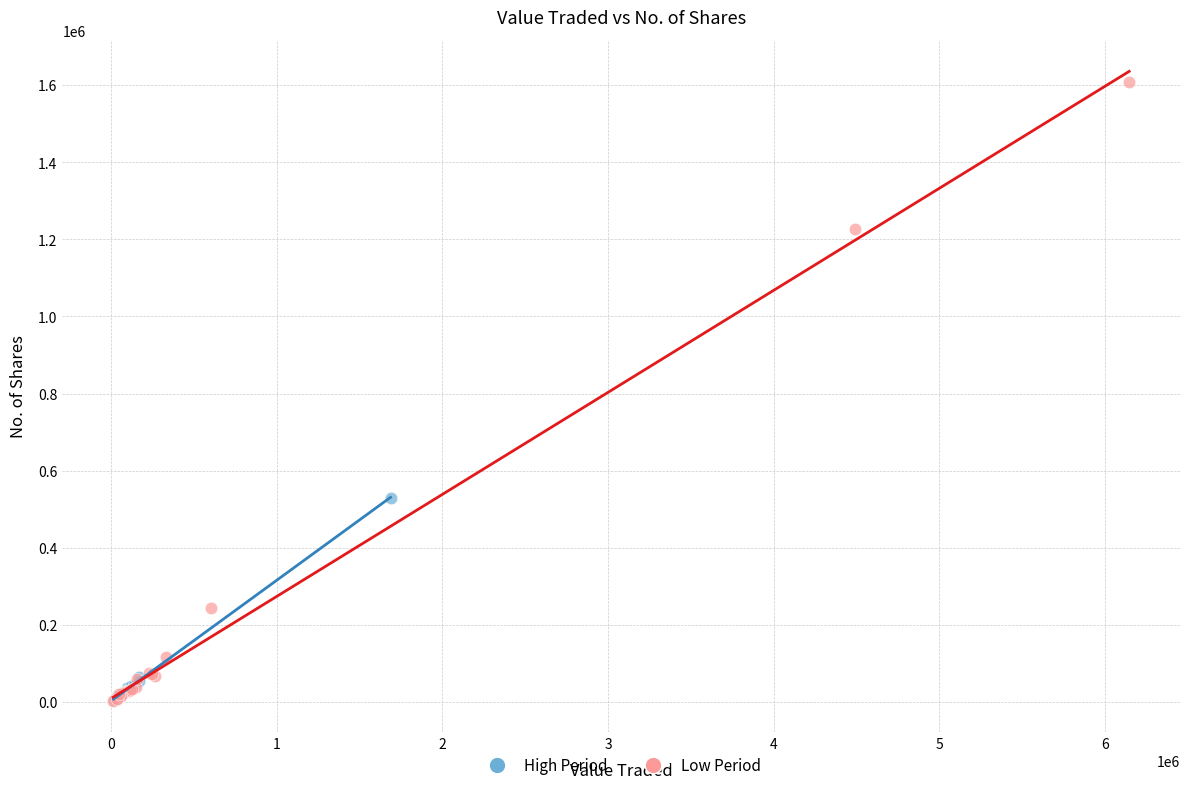

Which series has the widest spread of Y values?

Low Period